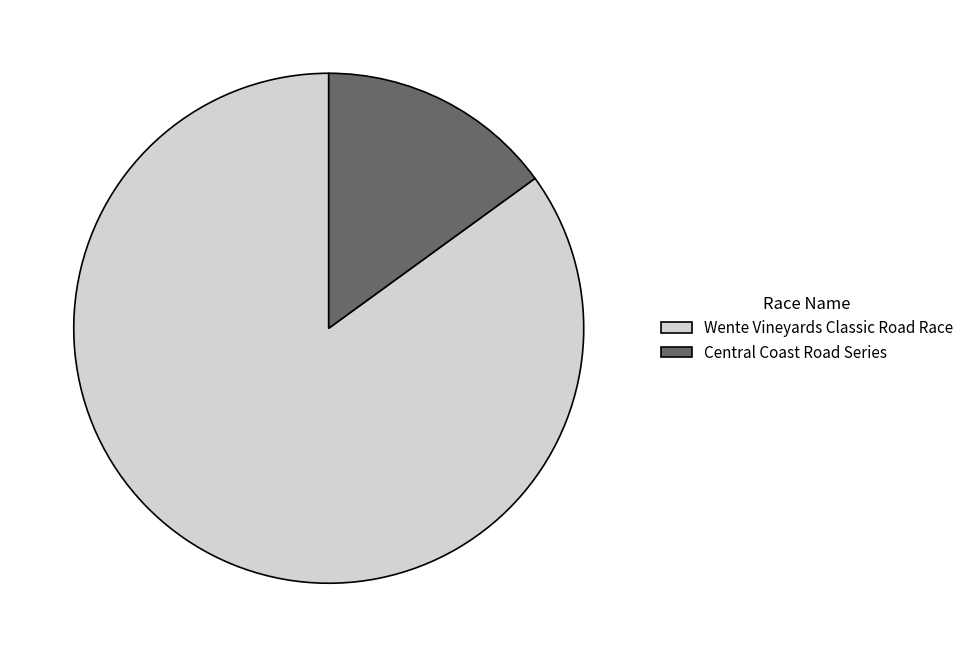

How many segments does this pie chart have?

2